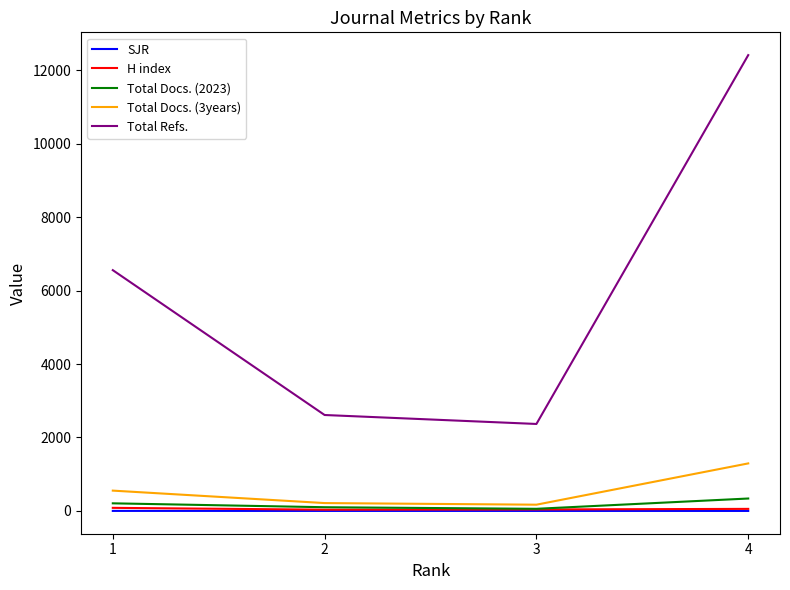

The SJR series shows 1.5 at 1. True or false?

False